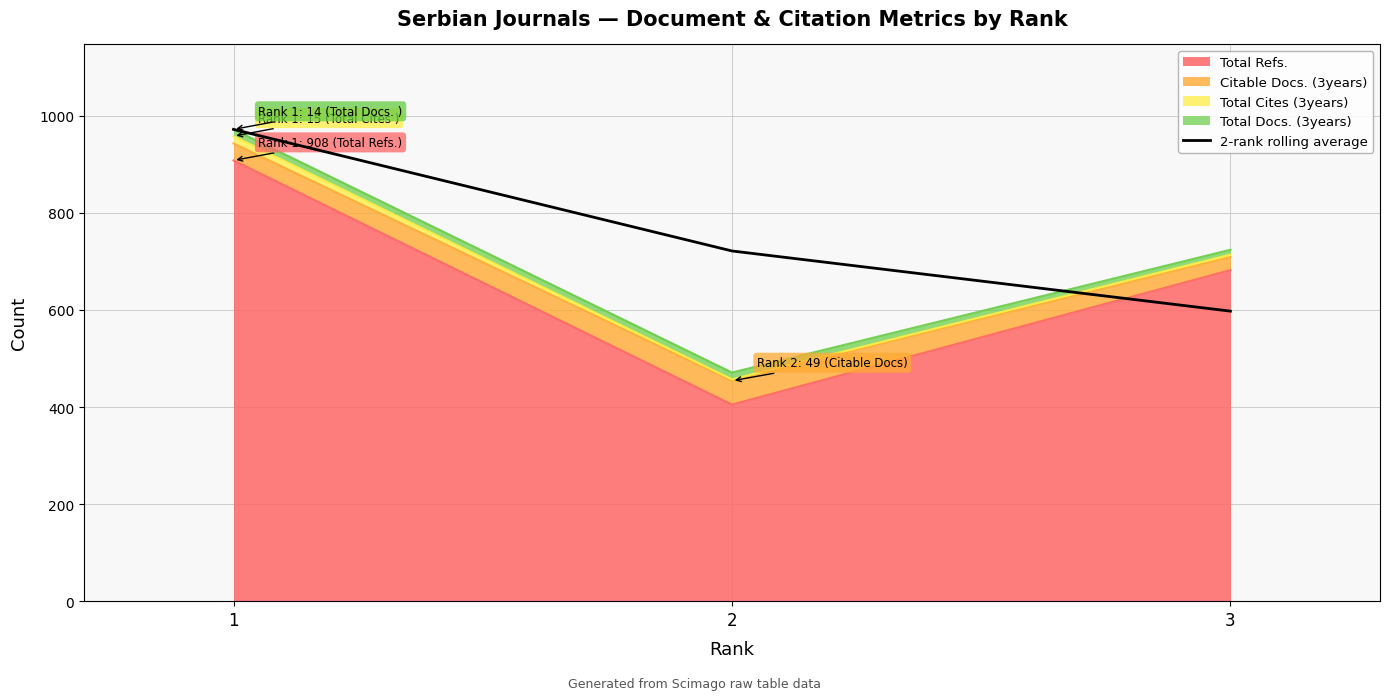

How many lines are shown in the chart?

1